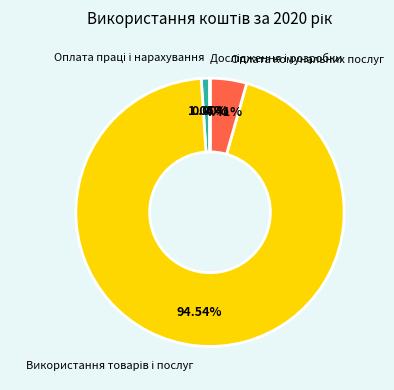

Does any single category account for the majority?

Yes